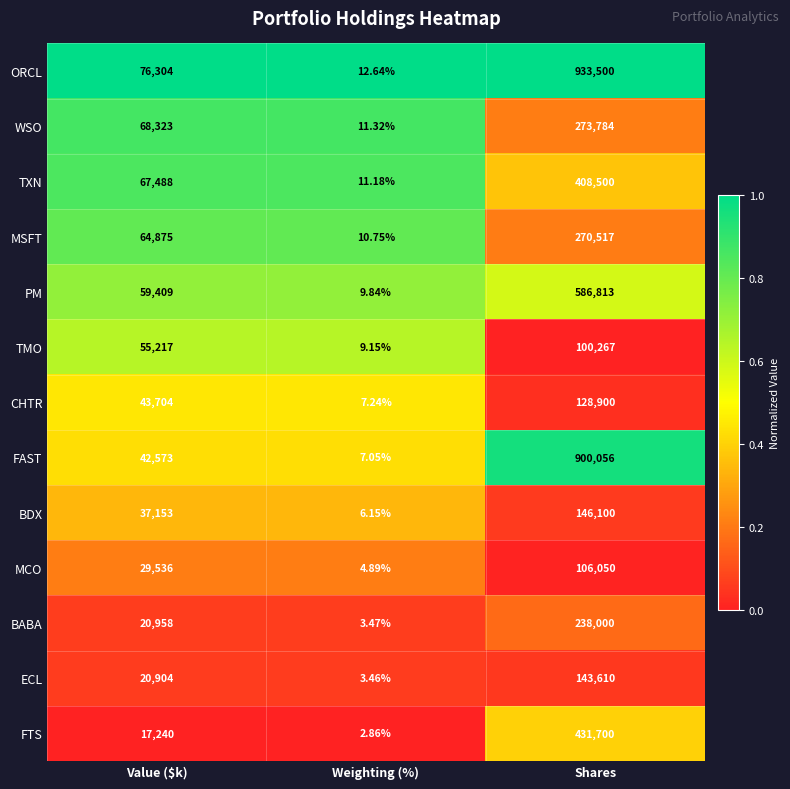

At which category is the sum across all series the highest?

Shares